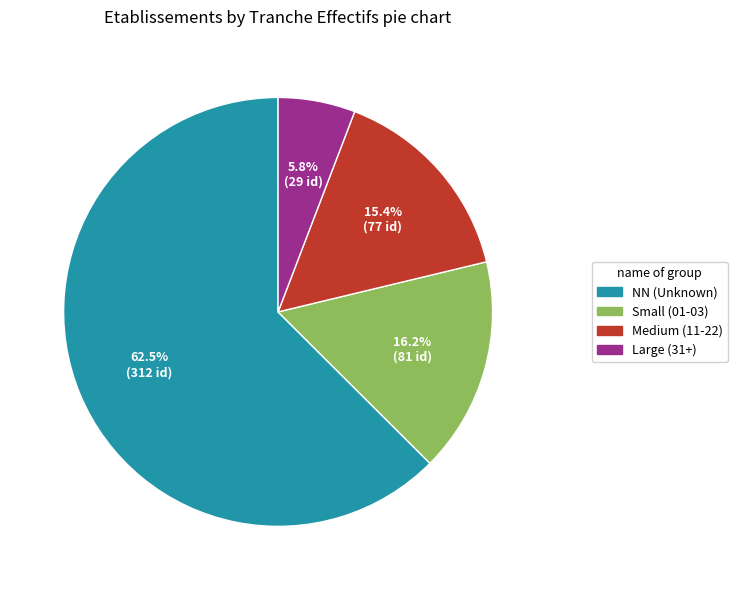

Is there a majority slice in this chart?

Yes